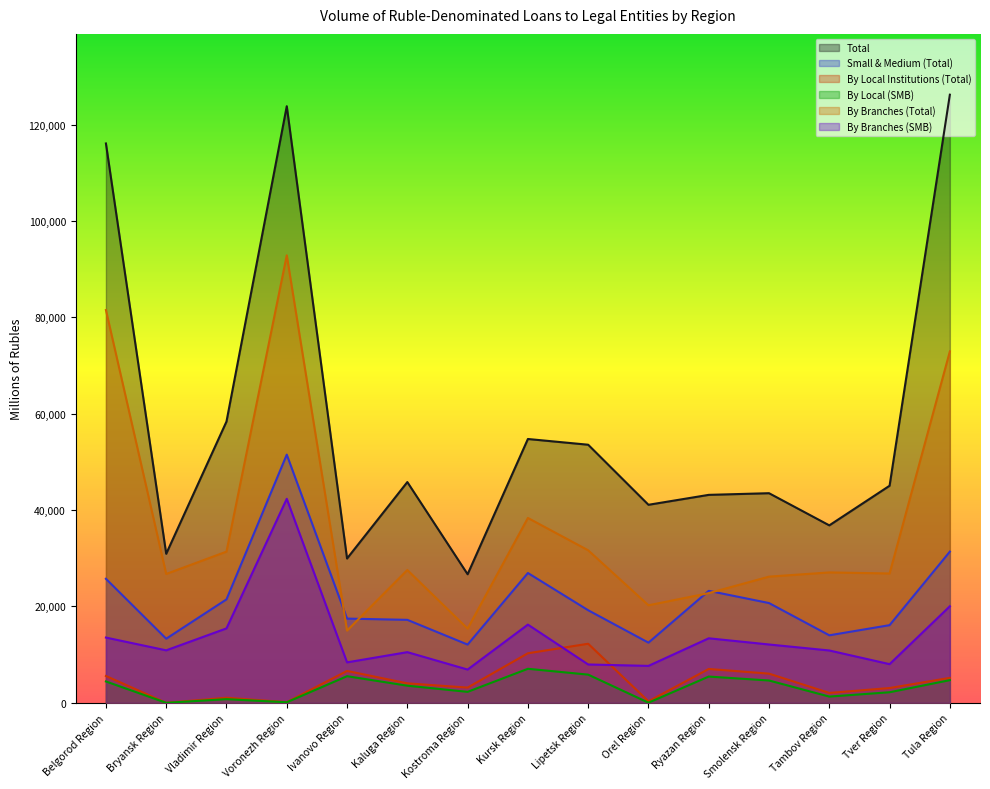

True or false: By Local Institutions (Total) has a value of 480 at Vladimir Region.

False